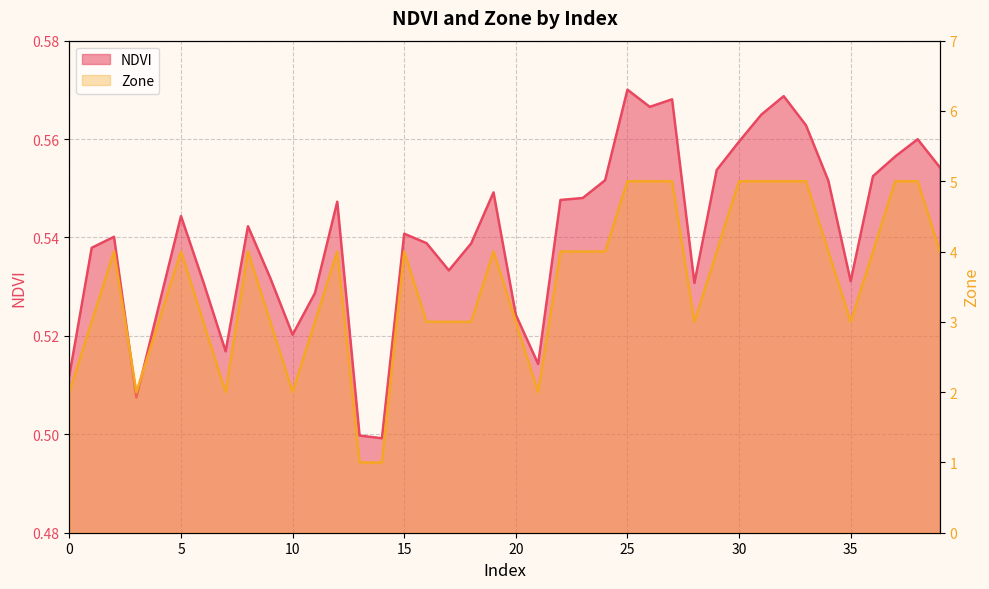

Reading right to left, extract all data points from this chart.

NDVI: 0.6	0.6	0.6	0.6	0.5	0.6	0.6	0.6	0.6	0.6	0.6	0.5	0.6	0.6	0.6	0.6	0.5	0.5	0.5	0.5	0.5	0.5	0.5	0.5	0.5	0.5	0.5	0.5	0.5	0.5	0.5	0.5	0.5	0.5	0.5	0.5	0.5	0.5	0.5	0.5
Zone: 4.0	5.0	5.0	4.0	3.0	4.0	5.0	5.0	5.0	5.0	4.0	3.0	5.0	5.0	5.0	4.0	4.0	4.0	2.0	3.0	4.0	3.0	3.0	3.0	4.0	1.0	1.0	4.0	3.0	2.0	3.0	4.0	2.0	3.0	4.0	3.0	2.0	4.0	3.0	2.0